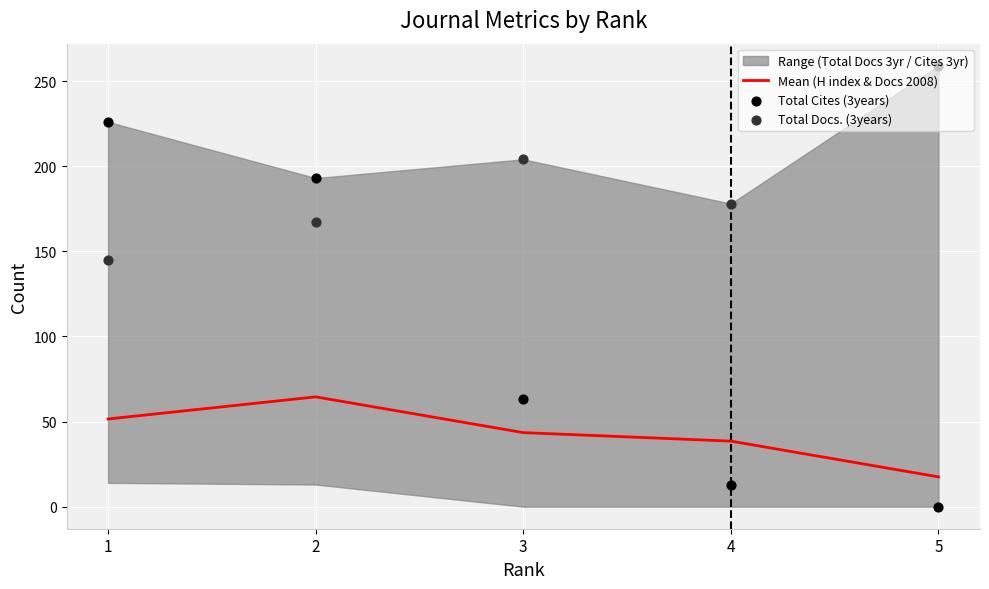

Which series has the widest spread of Y values?

Total Cites (3years)